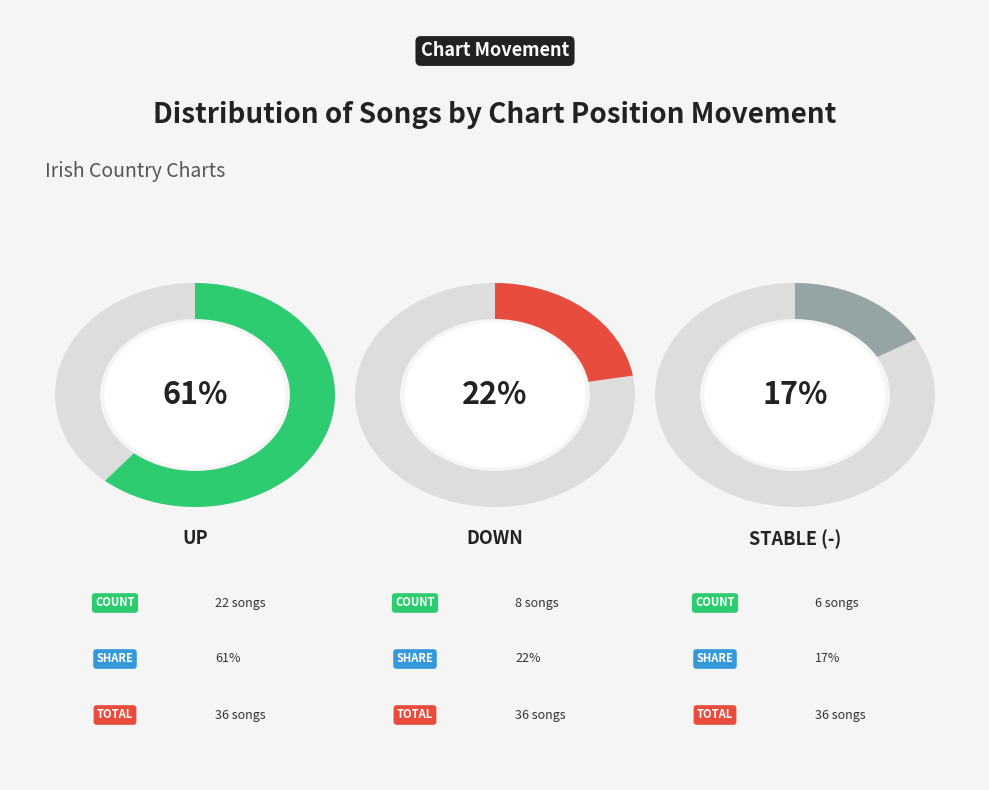

To the nearest percent, what is the average slice percentage?

33%